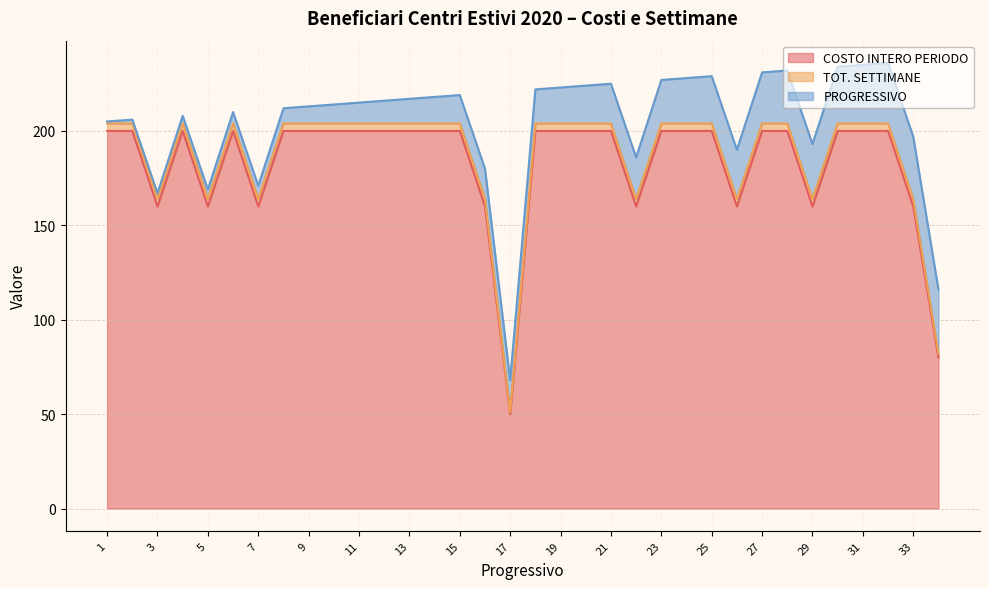

True or false: TOT. SETTIMANE and COSTO INTERO PERIODO intersect in this chart.

False